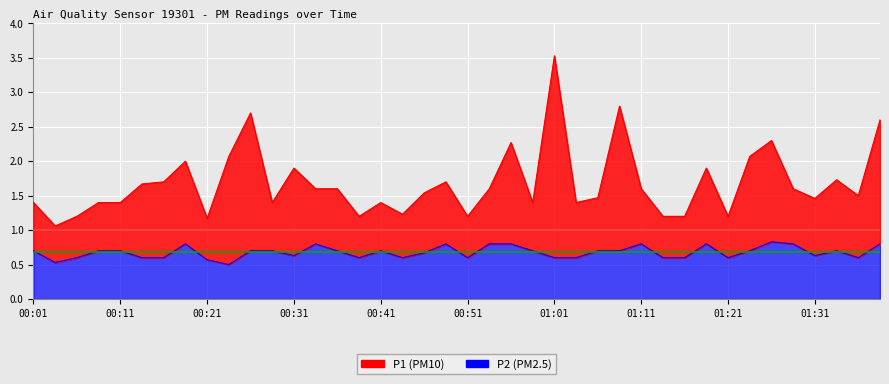

Which has a higher value, 00:43 or 00:38?

00:43